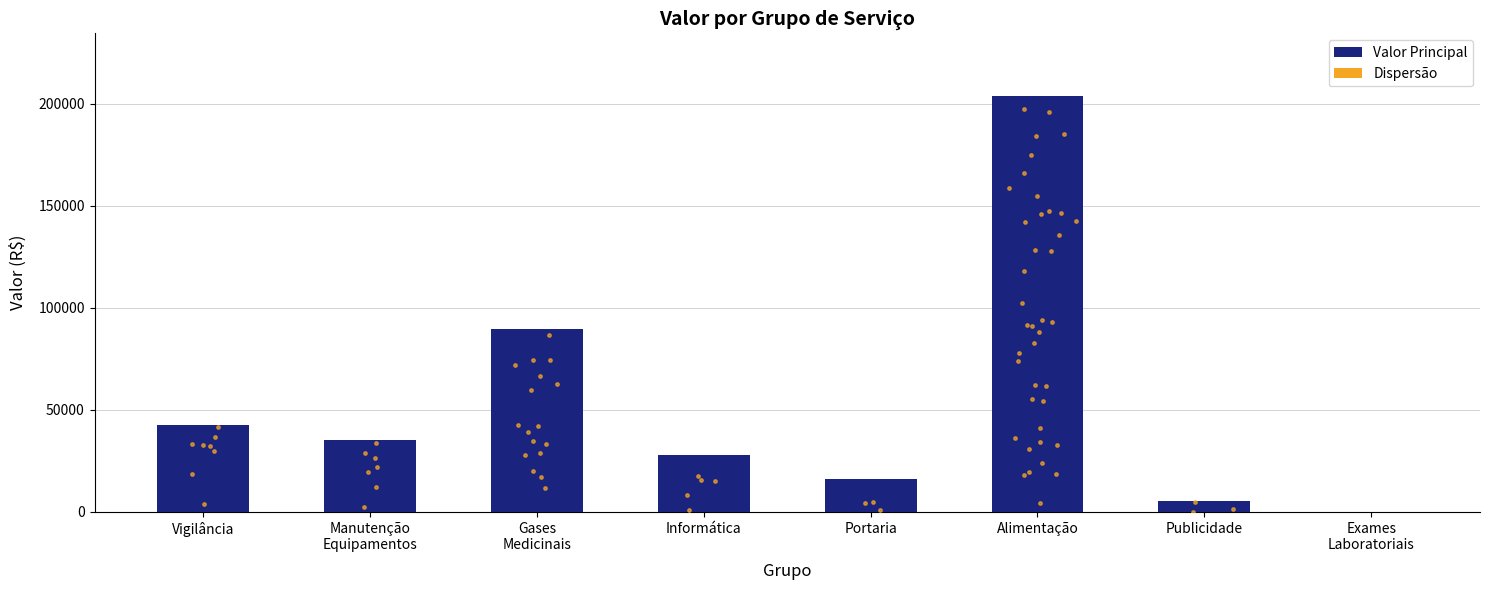

Which has a higher value, Vigilância or Exames
Laboratoriais?

Vigilância